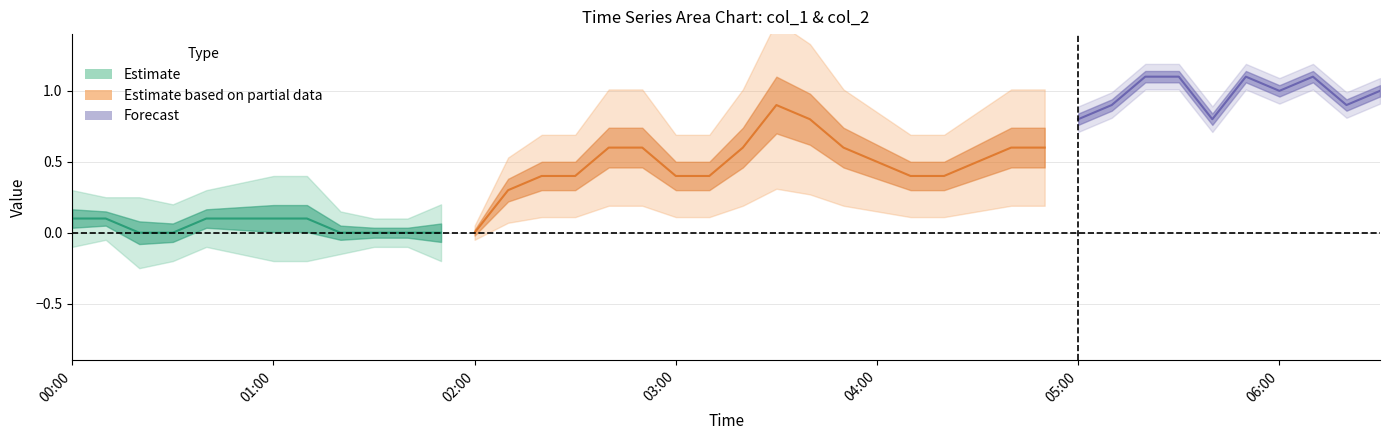

True or false: col_2 and col_1 intersect in this chart.

False